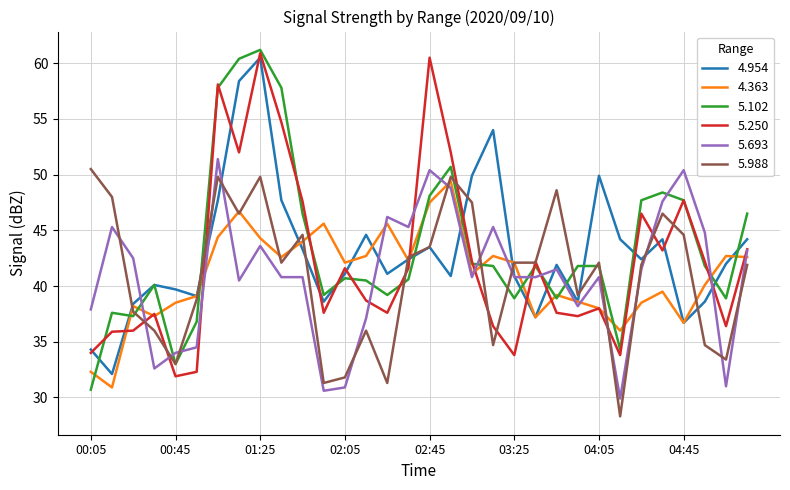

What is the minimum value for 4.363?

30.9